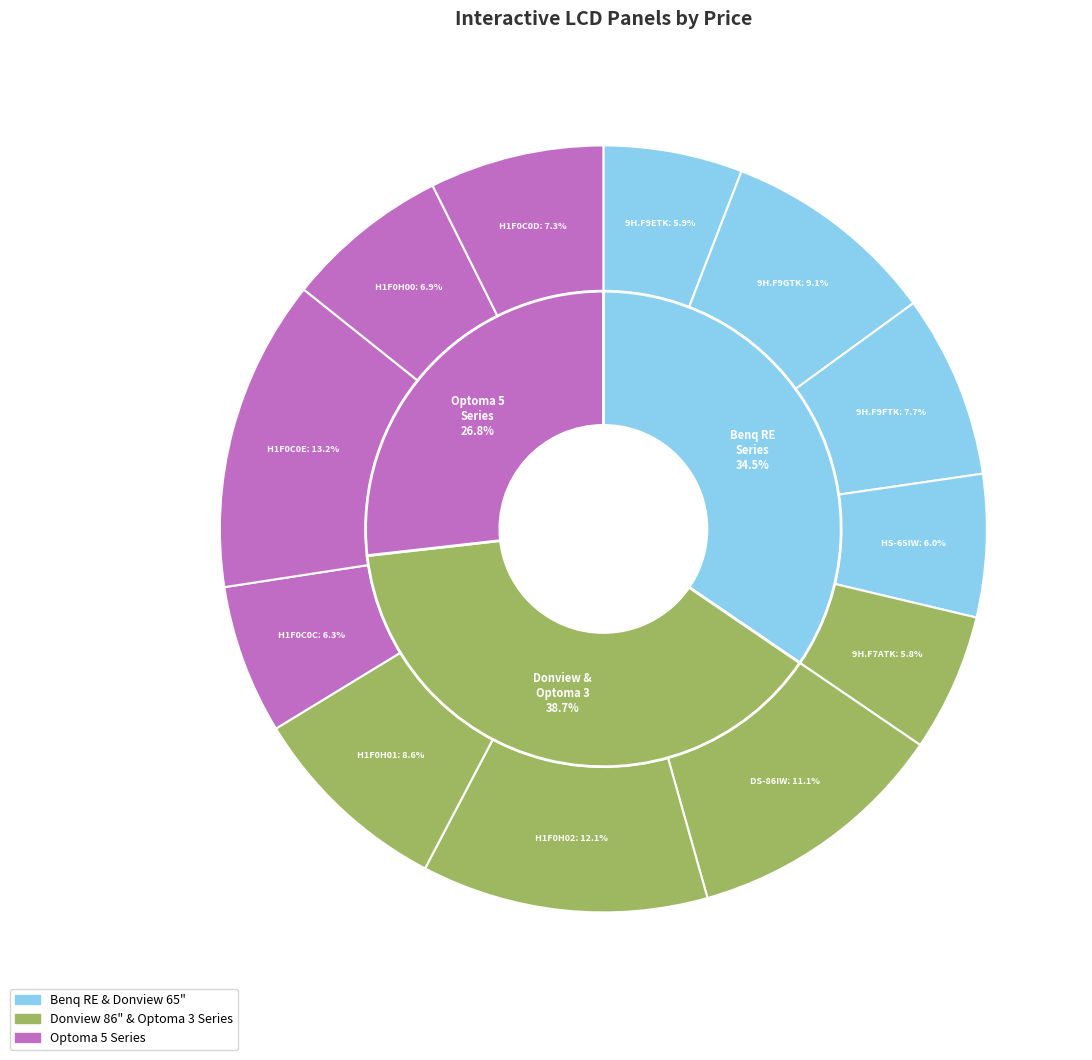

Count the number of slices in the pie.

12